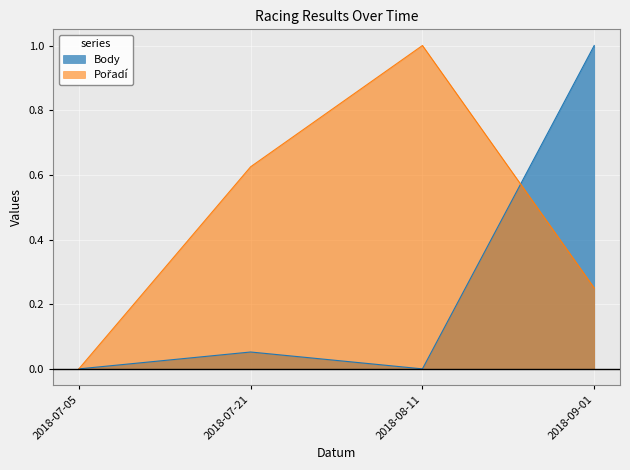

The value of Pořadí at 2018-07-21 is 1.0. True or false?

False